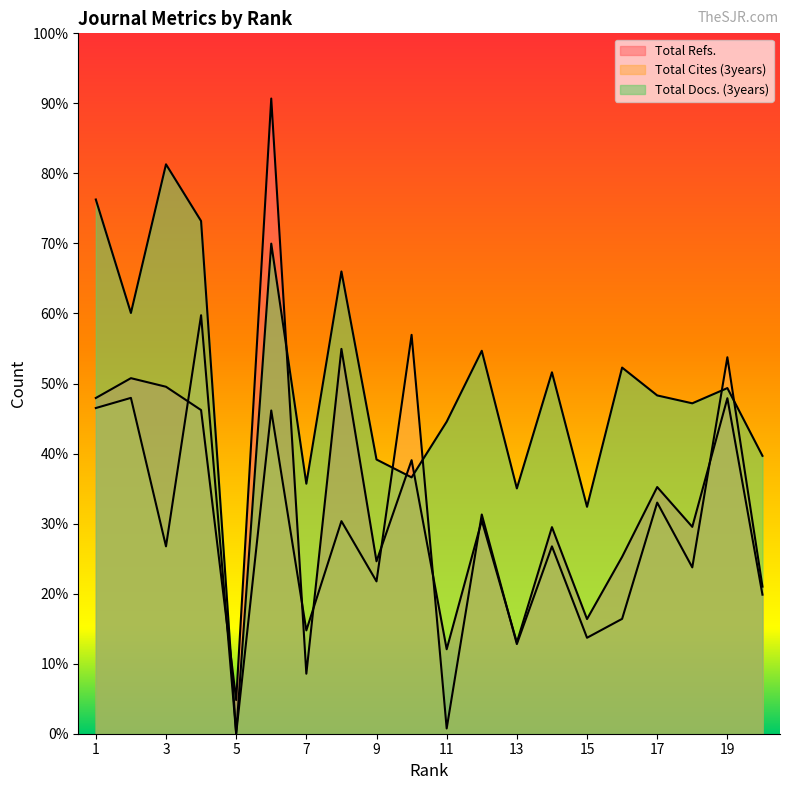

How many series are shown in this chart?

3